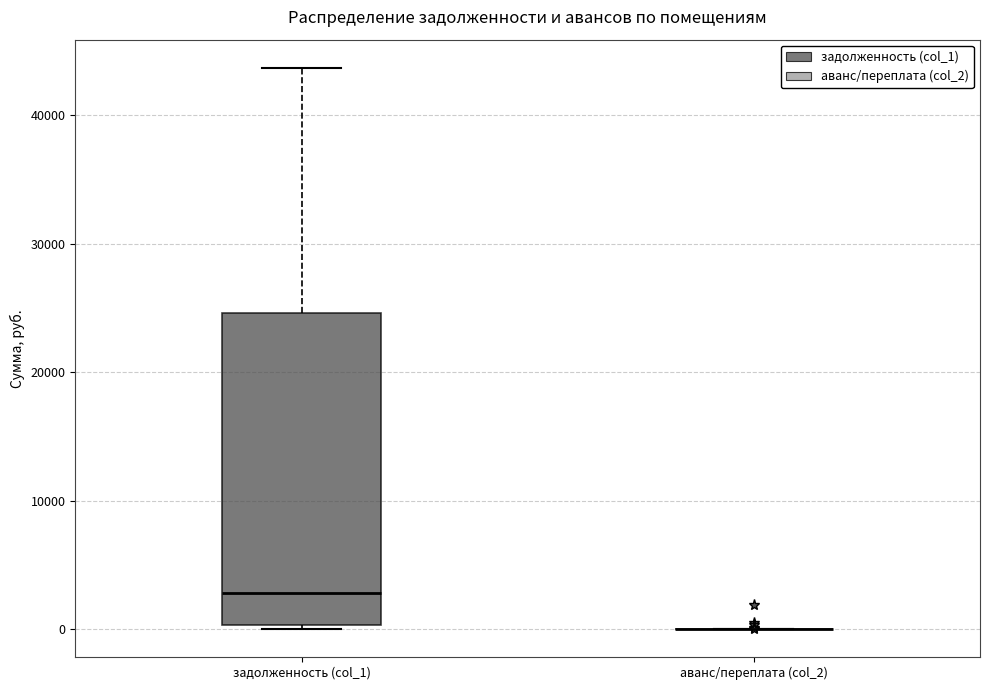

Reading left to right, read every box against the y-axis: the position of its median line, the range the box covers, and the ends of its whiskers. The values are not printed on the chart, so give them approximately, as read against the axis.

задолженность (col_1): median 3000, box 0 to 25000, whiskers 0 (just below the box's lower edge) to 44000
аванс/переплата (col_2): box collapsed to a line at 0, whiskers 0 to 0